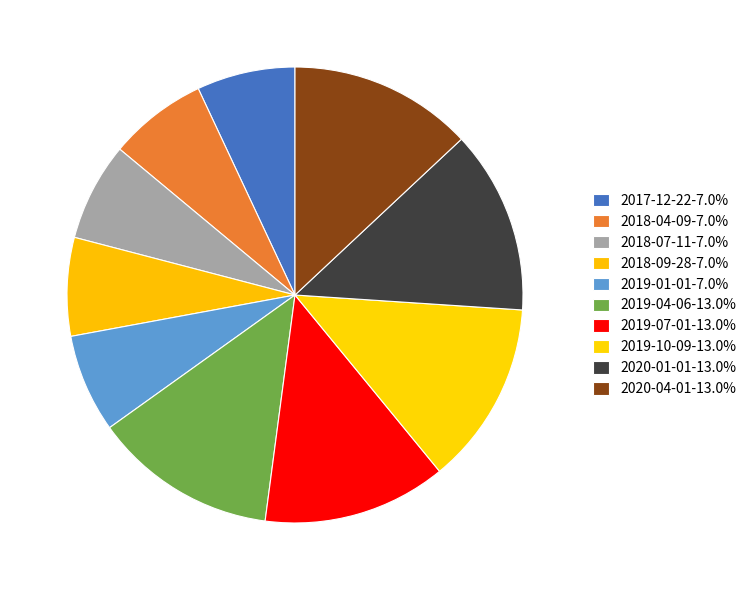

Count the number of slices in the pie.

10